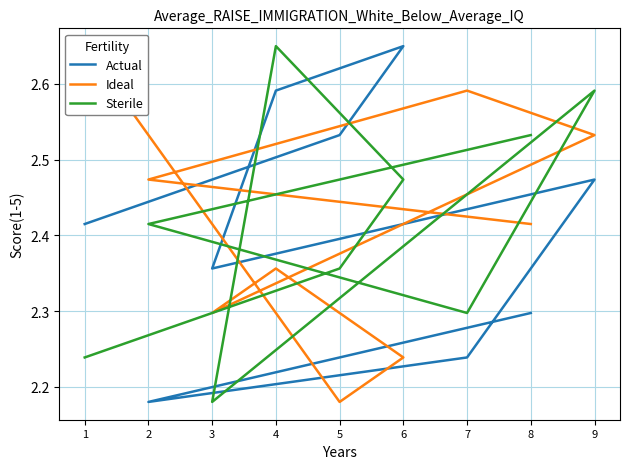

What is the sum of the Ideal values at 5 and 2?

4.7